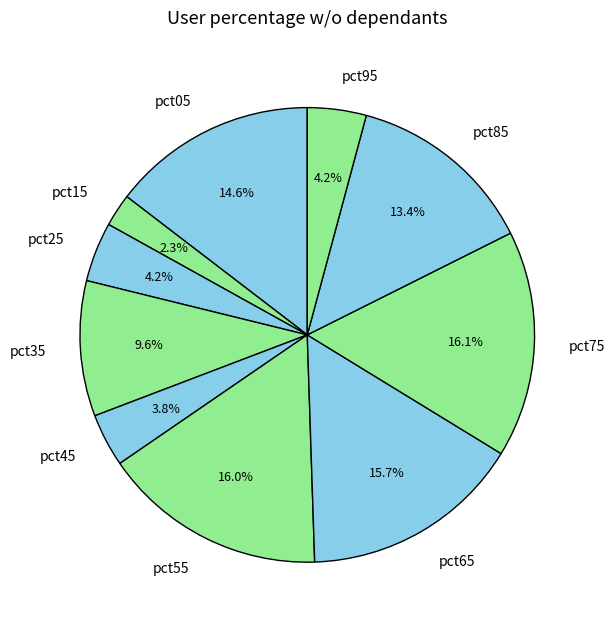

To the nearest percent, what percentage of the pie is pct75?

16%